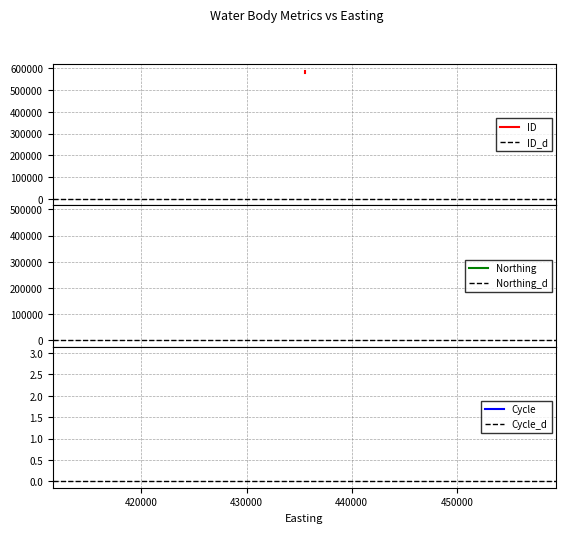

Reading left to right, extract all data points from this chart.

ID: 588445	579566	579565
Northing: 490995	490995	490995
Cycle: 3	3	3